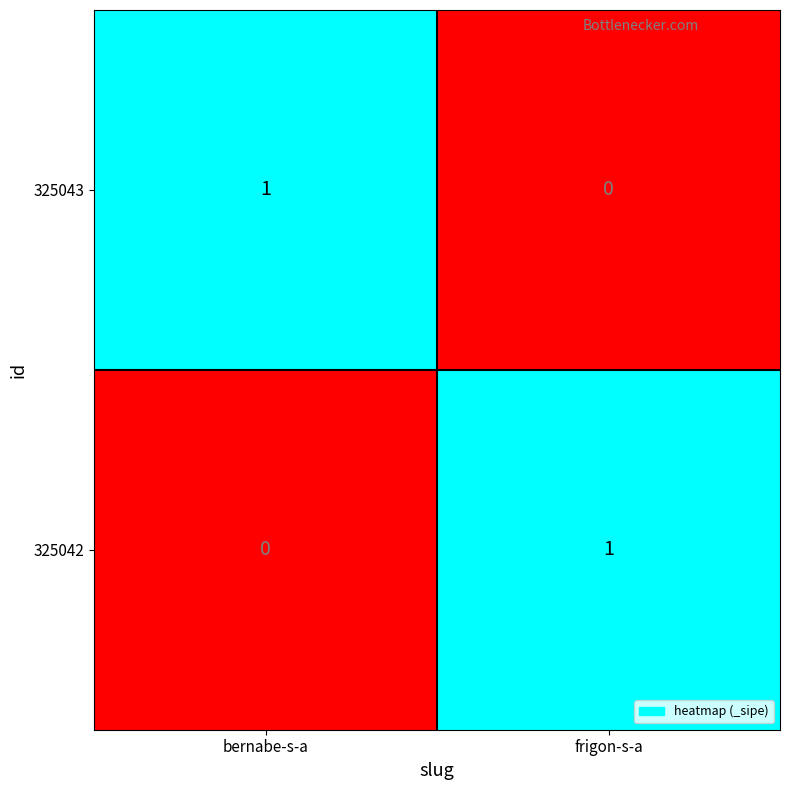

List the labels in order of 325042 value, largest first.

frigon-s-a, bernabe-s-a